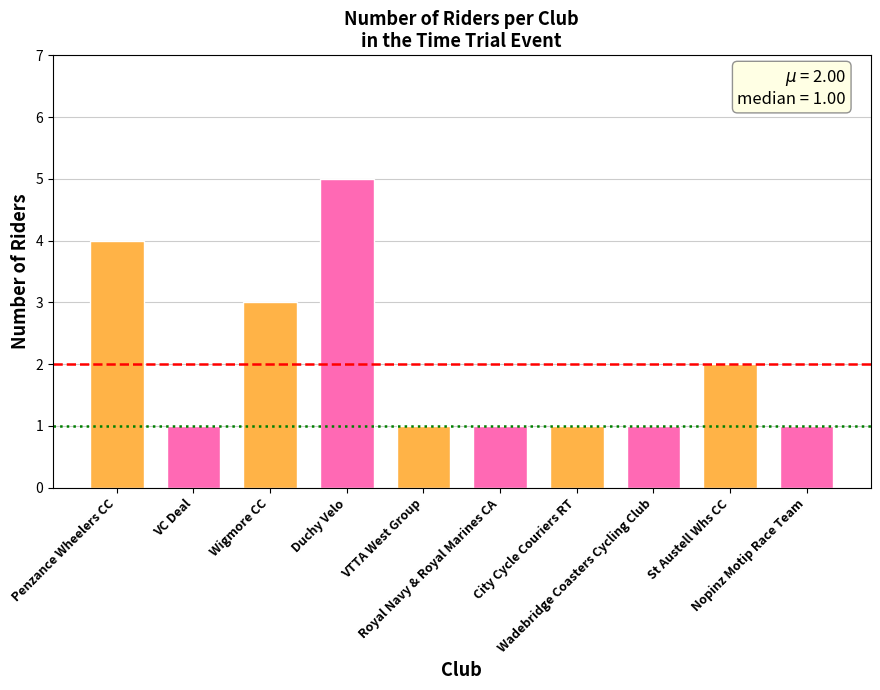

What is the minimum value shown in the chart?

1